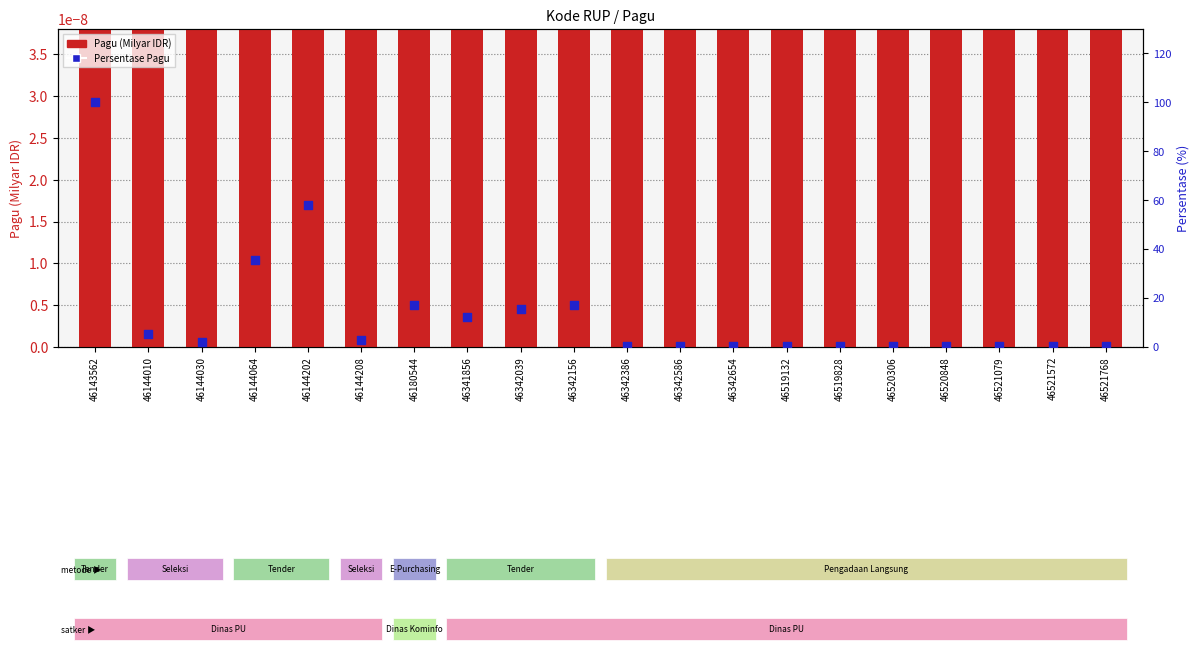

What are all the series names shown in the legend?

Pagu (Milyar IDR), Persentase Pagu